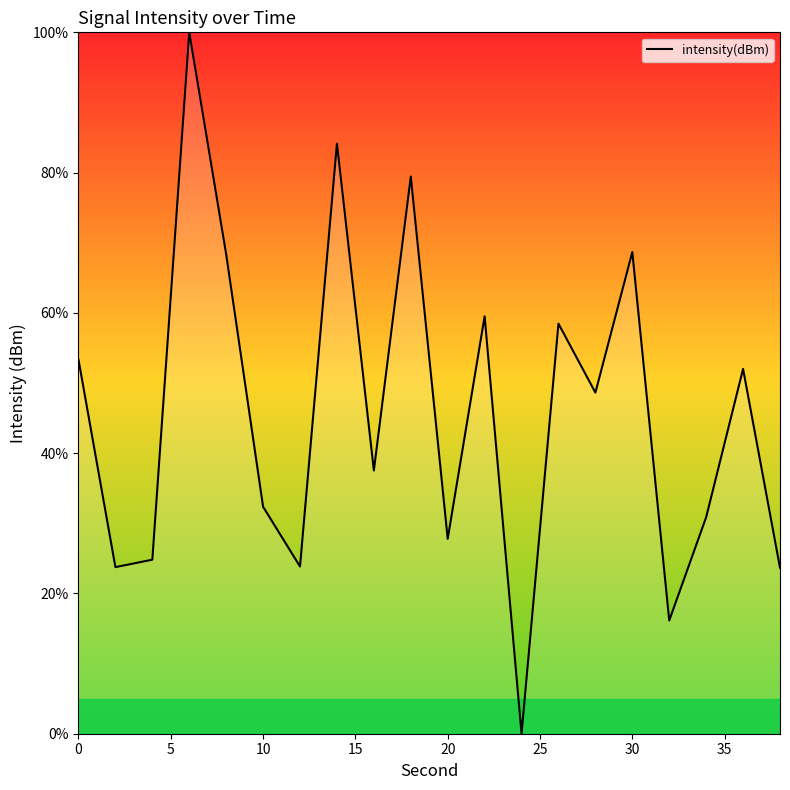

What is the difference between the maximum and minimum values?

100.0